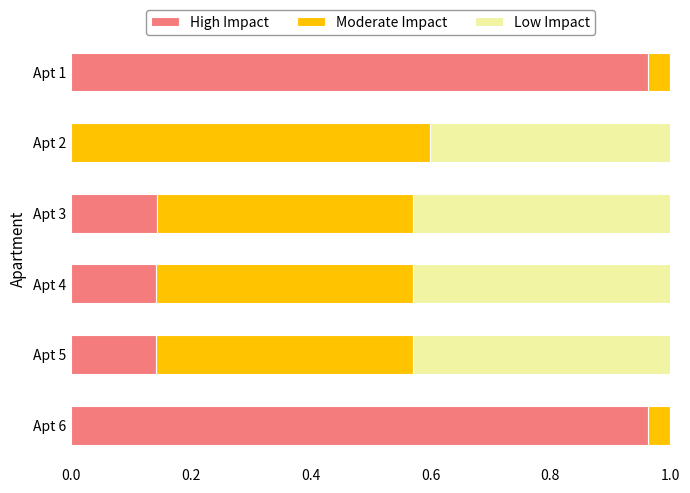

Is it true that High Impact equals 0.2 at Apt 4?

False